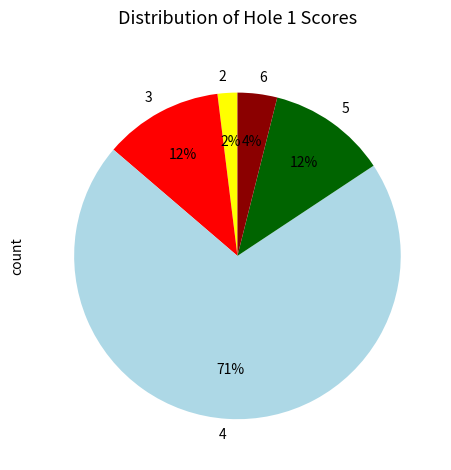

Does any single category account for the majority?

Yes